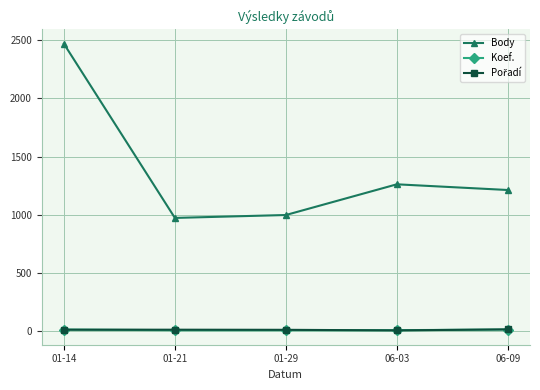

True or false: Koef. and Body intersect in this chart.

False